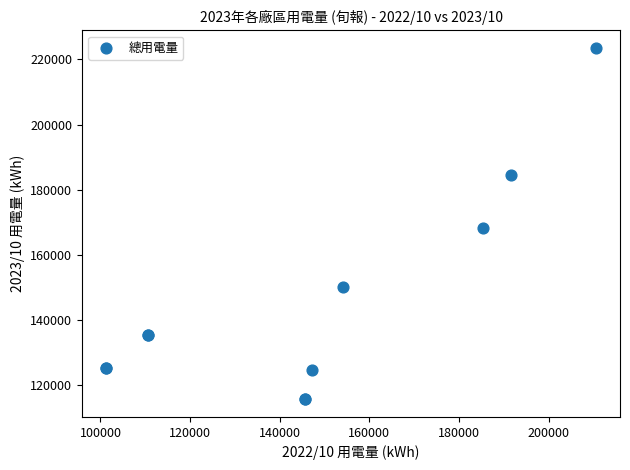

What Y value in the scatter plot is closest to 169531?

168240.0